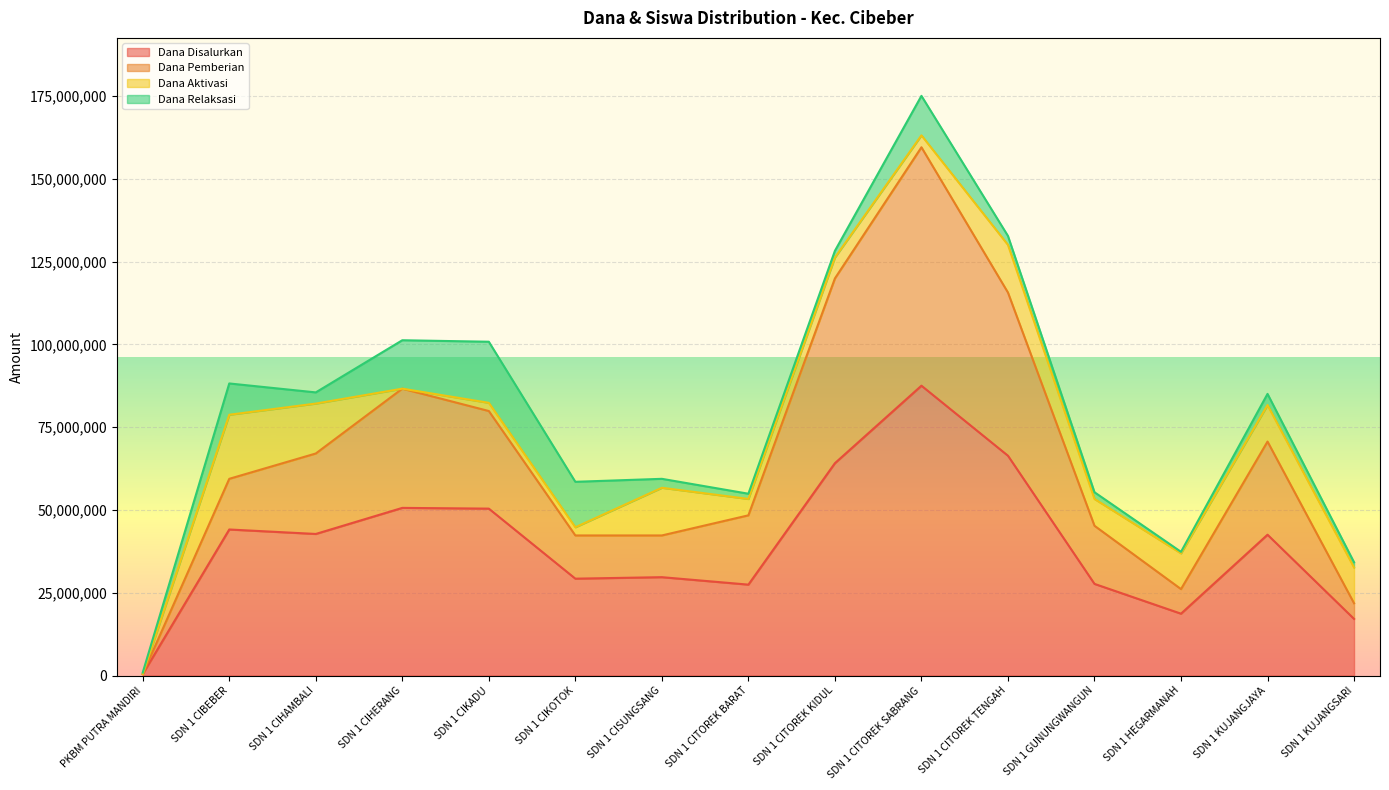

What is the difference between the Dana Pemberian values at SDN 1 CITOREK TENGAH and SDN 1 KUJANGJAYA?

45000000